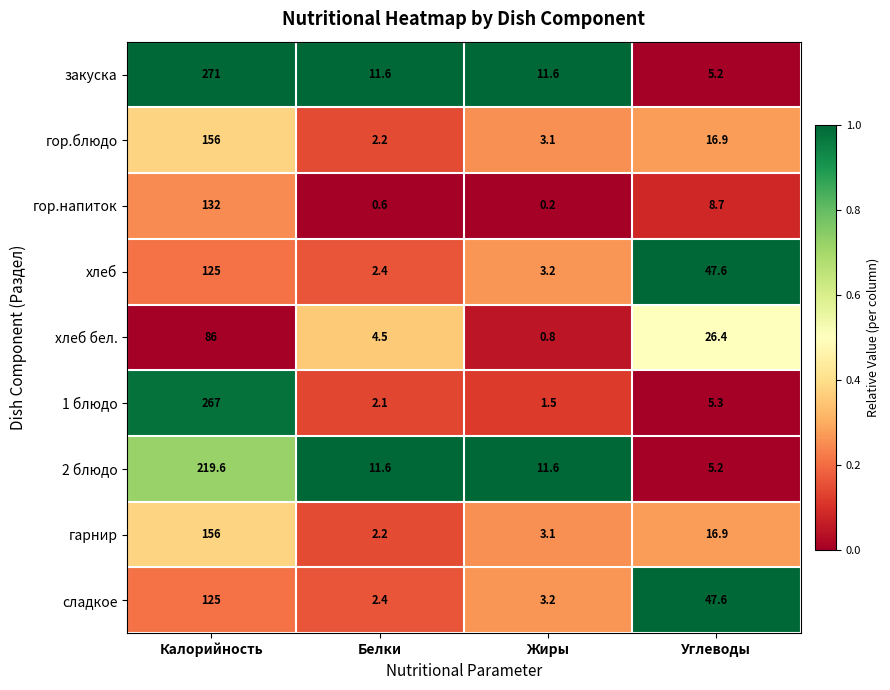

What is the difference between the highest and lowest values at Жиры?

11.4